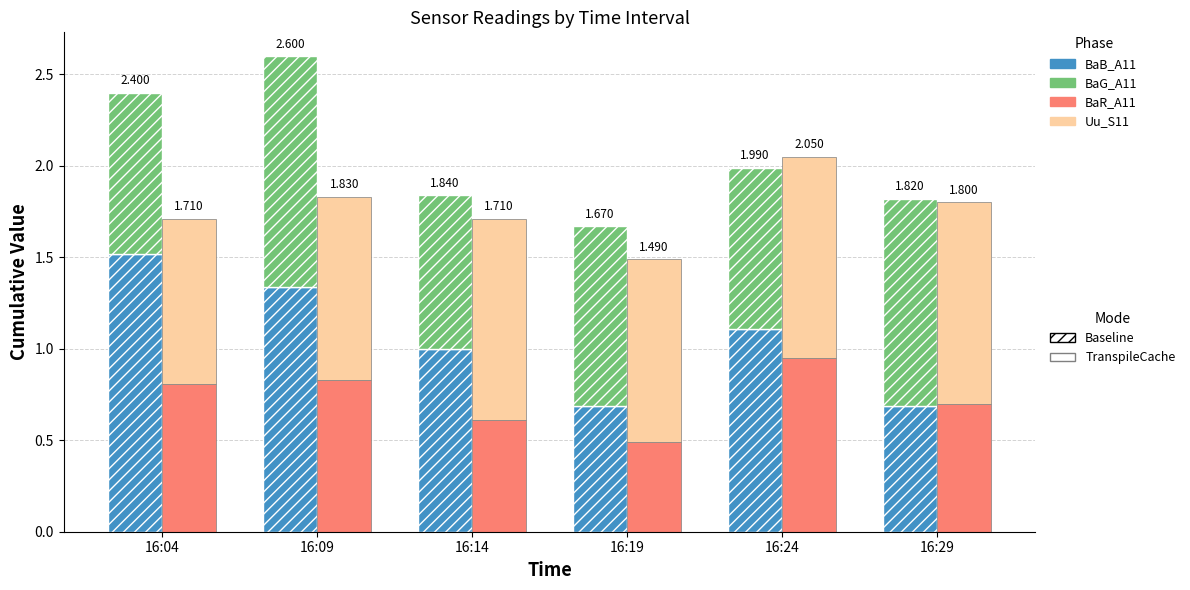

How many groups of bars are there?

6